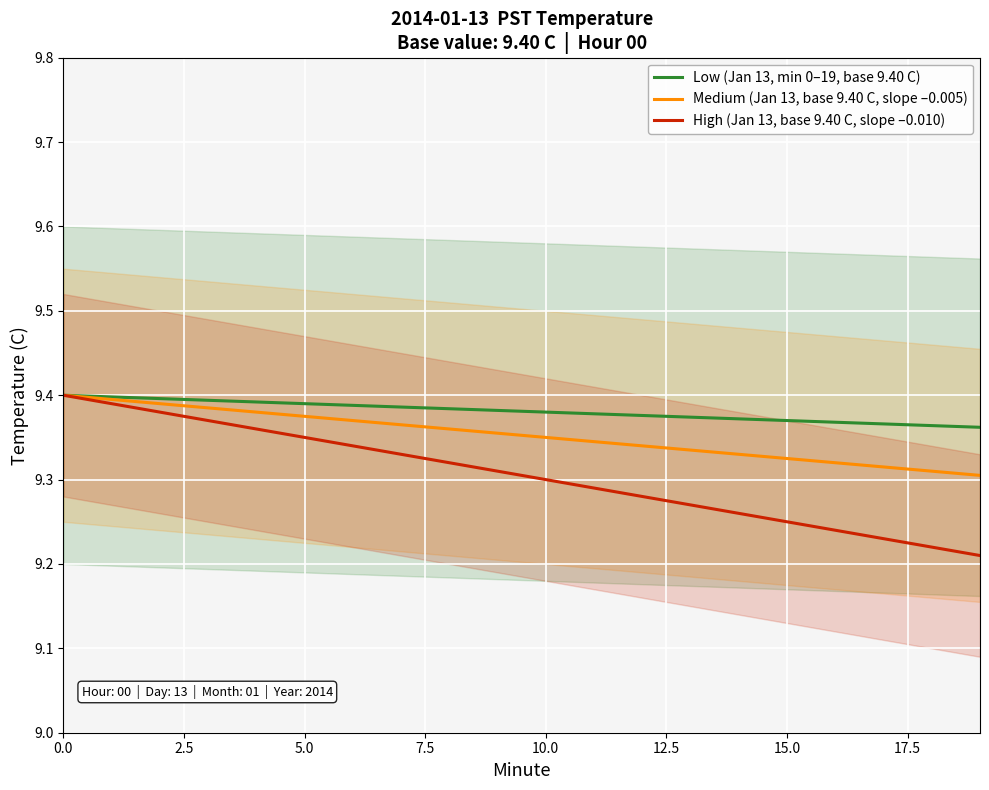

The Low (Jan 13, min 0–19, base 9.40 C) series shows 13.6 at 5.0. True or false?

False